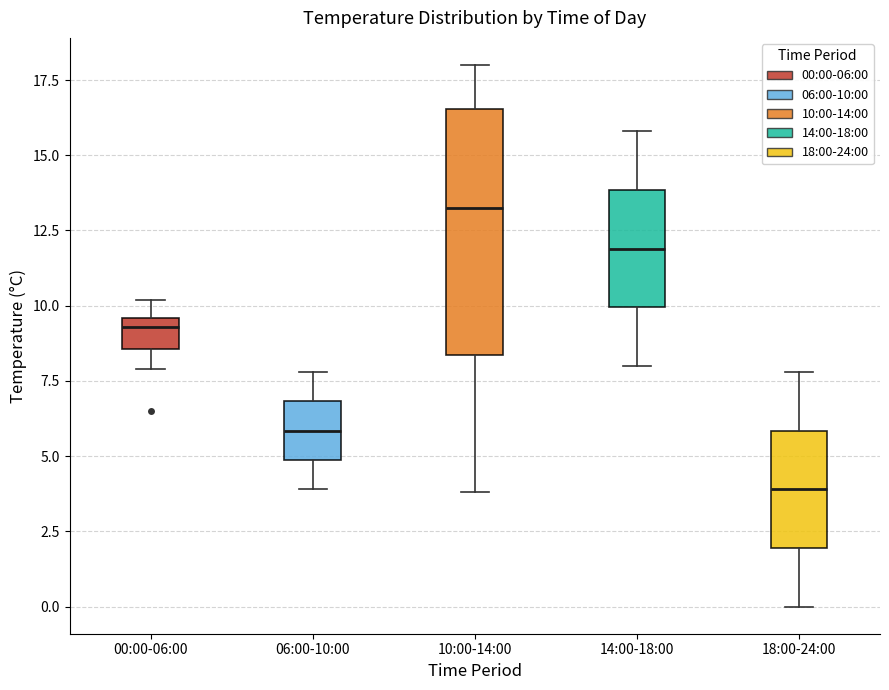

Reading left to right, read every box against the y-axis: the position of its median line, the range the box covers, and the ends of its whiskers. The values are not printed on the chart, so give them approximately, as read against the axis.

00:00-06:00: median 9.5 (just below the box's upper edge), box 8.5 to 9.5, whiskers 8.0 to 10.0
06:00-10:00: median 6.0, box 5.0 to 7.0, whiskers 4.0 to 8.0
10:00-14:00: median 13.5, box 8.5 to 16.5, whiskers 4.0 to 18.0
14:00-18:00: median 12.0, box 10.0 to 14.0, whiskers 8.0 to 16.0
18:00-24:00: median 4.0, box 2.0 to 6.0, whiskers 0.0 to 8.0